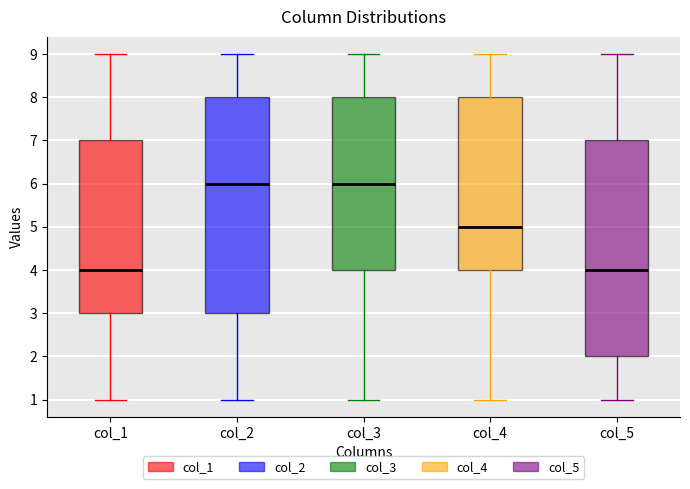

Reading left to right, read every box against the y-axis: the position of its median line, the range the box covers, and the ends of its whiskers. The values are not printed on the chart, so give them approximately, as read against the axis.

col_1: median 4, box 3 to 7, whiskers 1 to 9
col_2: median 6, box 3 to 8, whiskers 1 to 9
col_3: median 6, box 4 to 8, whiskers 1 to 9
col_4: median 5, box 4 to 8, whiskers 1 to 9
col_5: median 4, box 2 to 7, whiskers 1 to 9